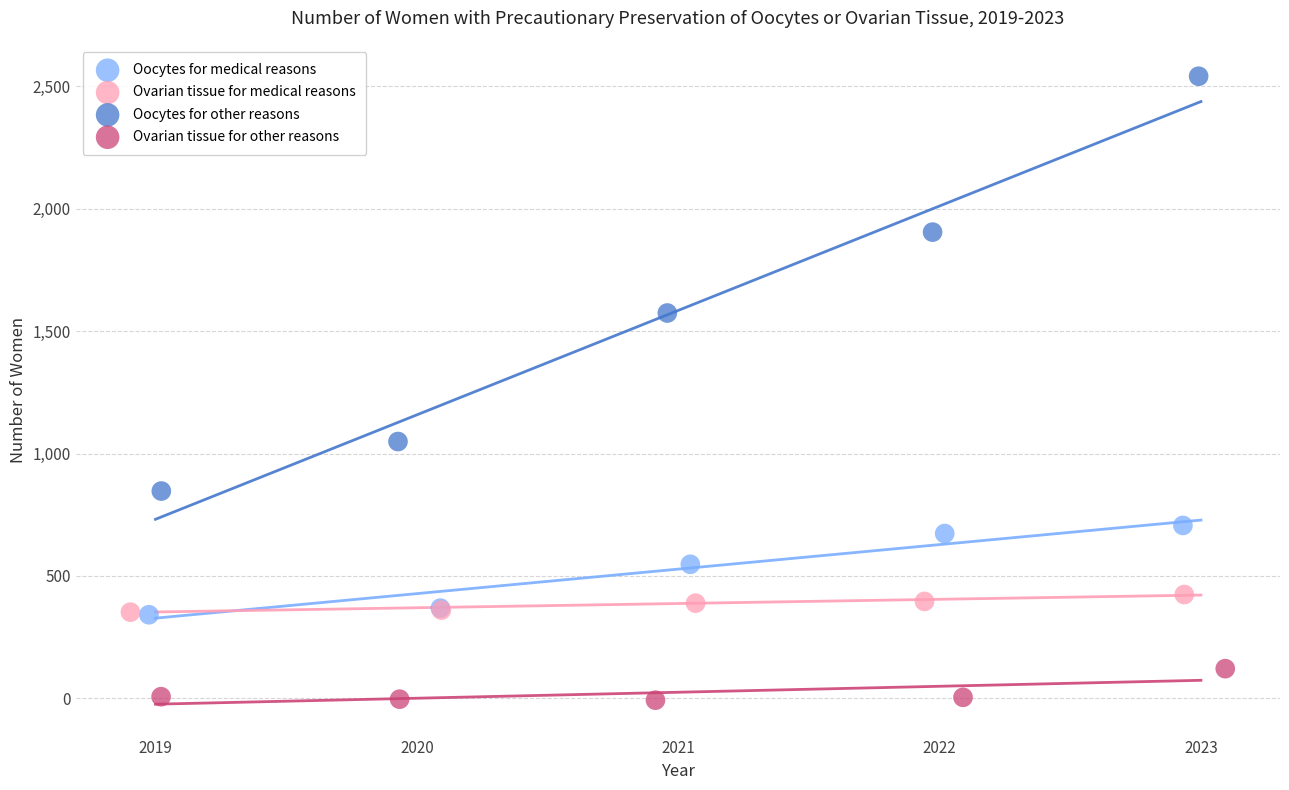

Which series contains the lowest Y value?

Ovarian tissue for other reasons